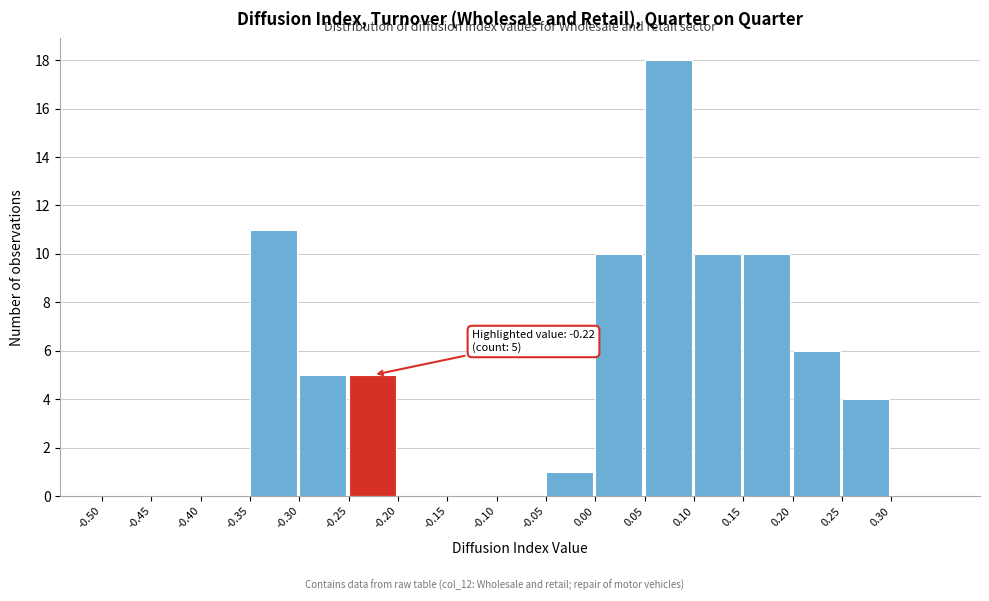

Over which range of the x-axis is the bar tallest?

0.05 to 0.10